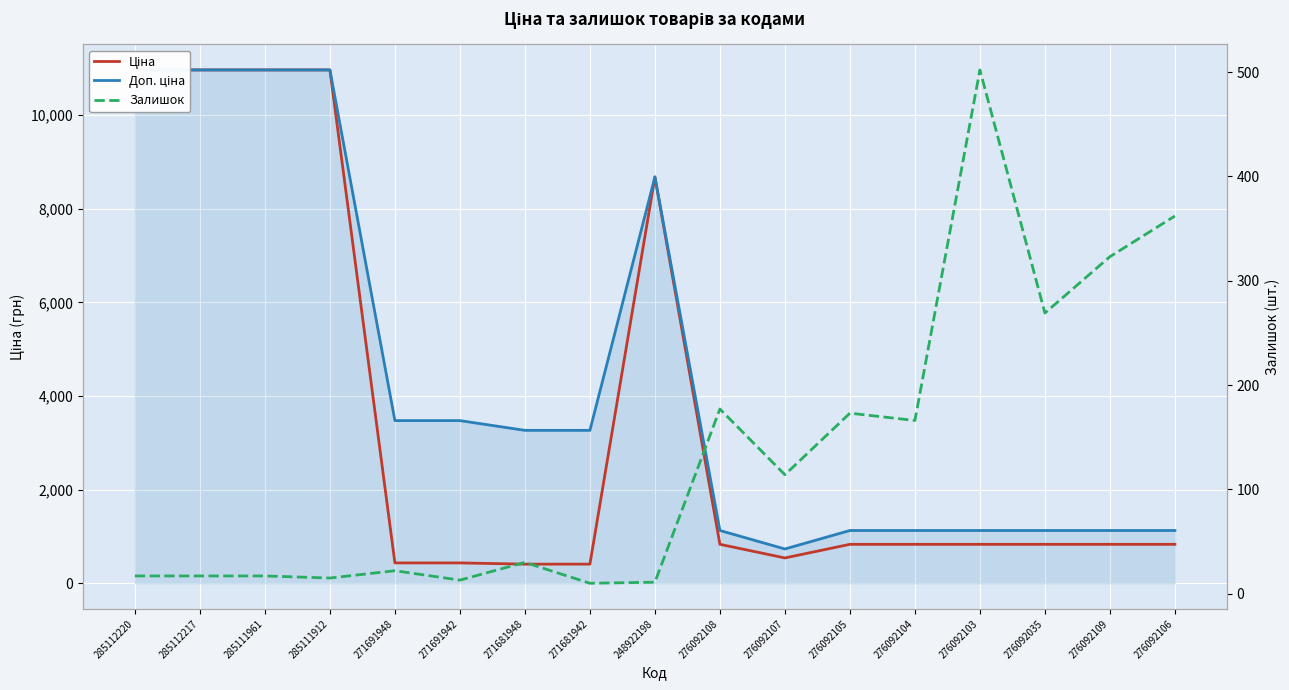

True or false: Ціна and Залишок intersect in this chart.

False